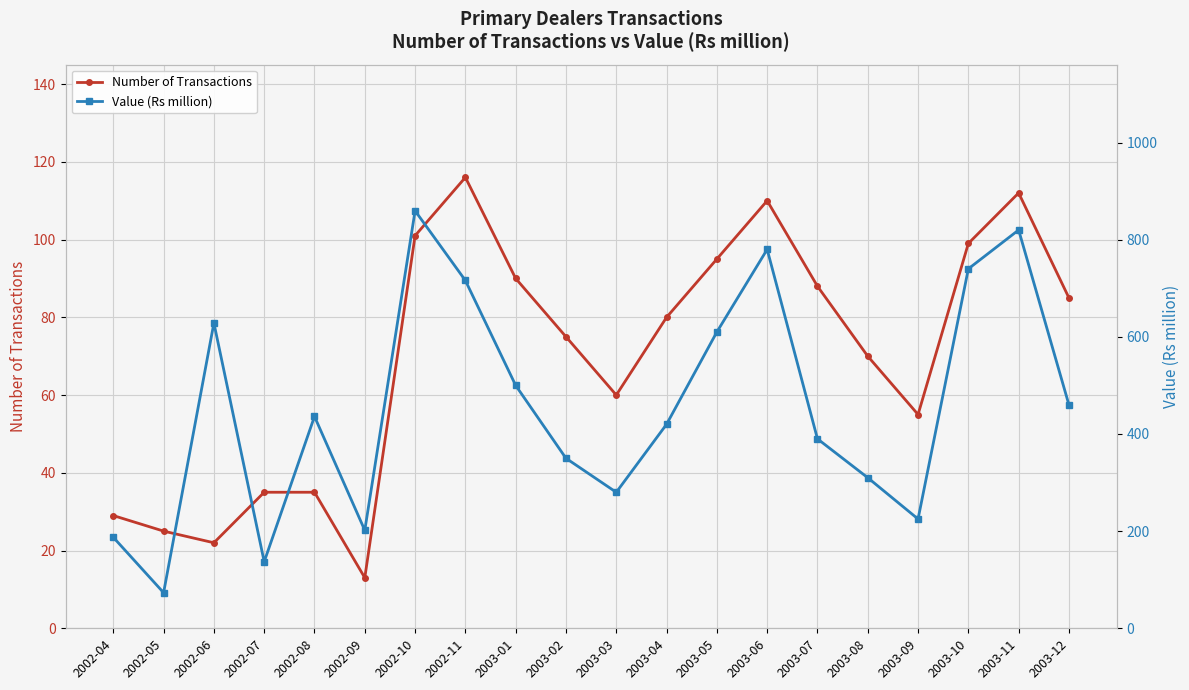

True or false: Value (Rs million) and Number of Transactions intersect in this chart.

False